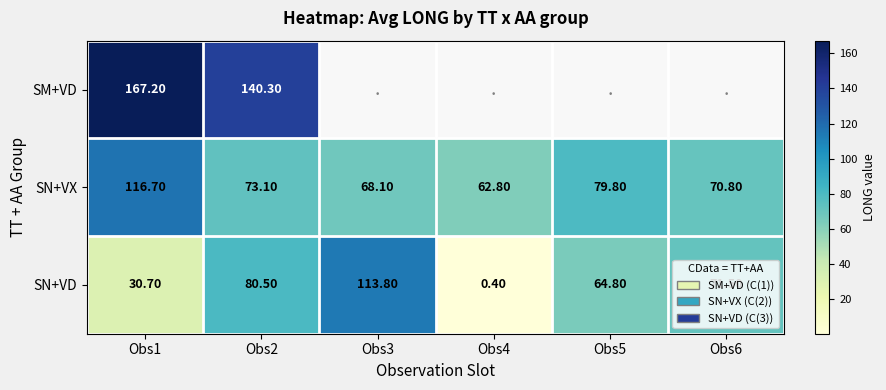

What is the minimum value shown in the chart?

0.4